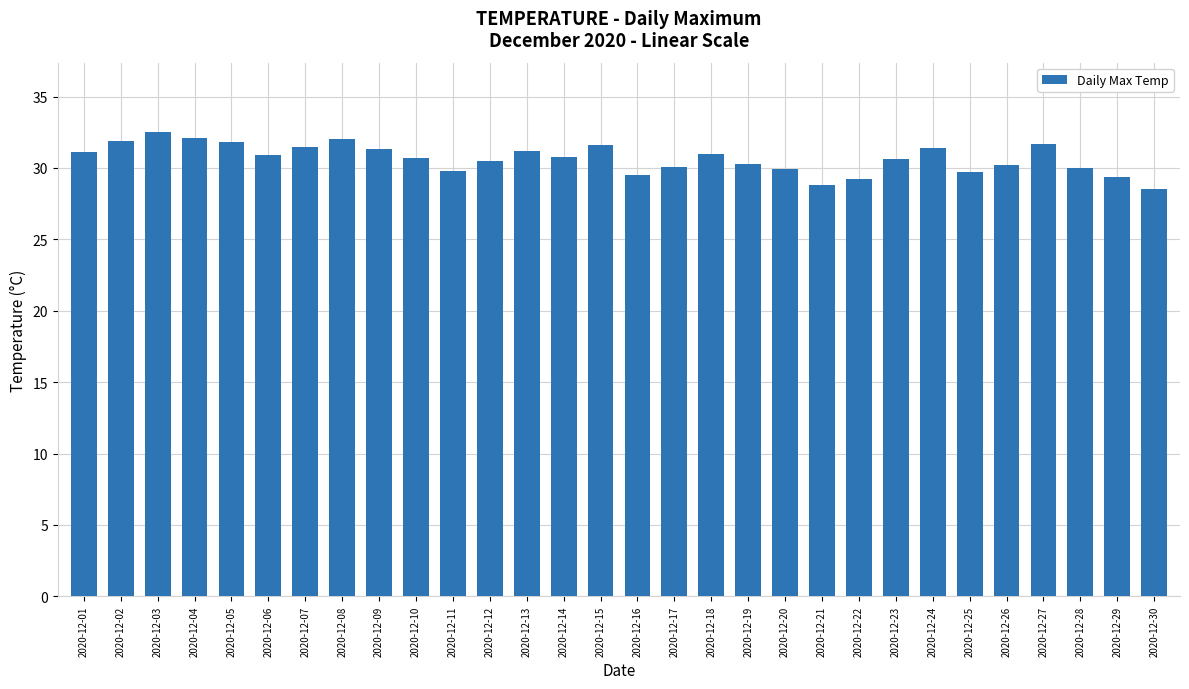

What is the value of the 23rd bar from the left?

30.6